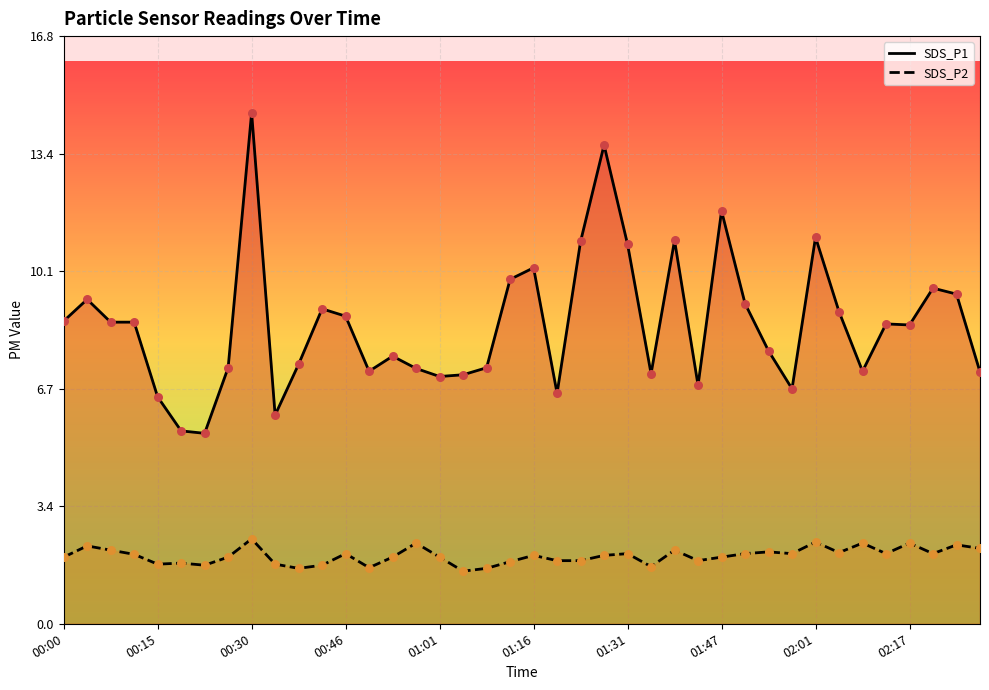

Which series has the largest total across all categories?

SDS_P1